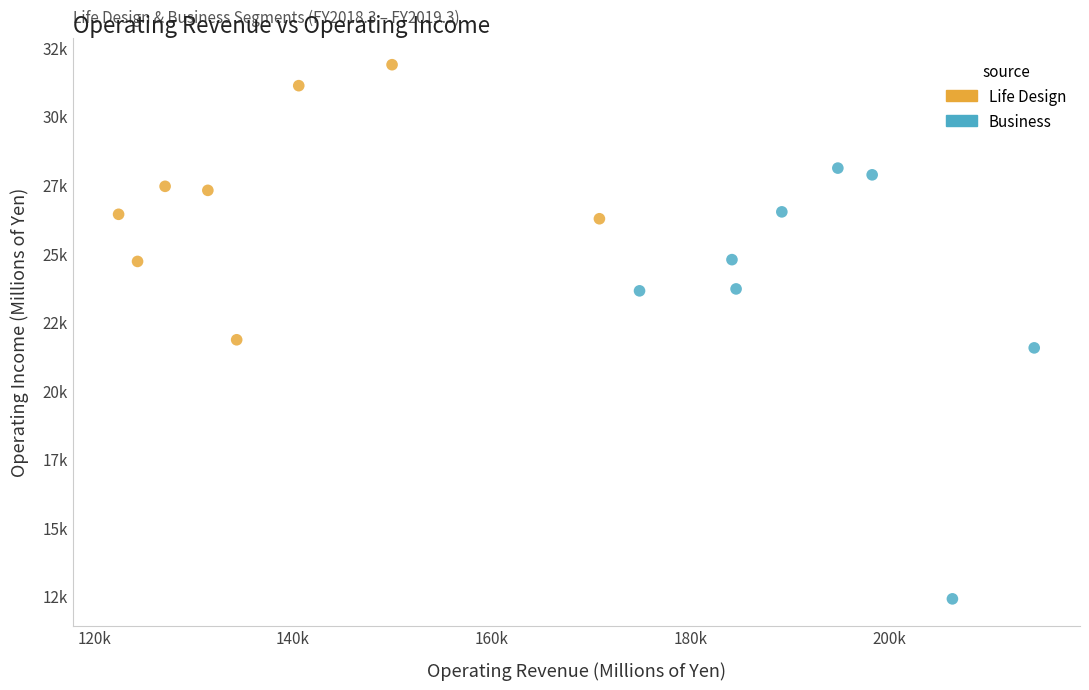

What are all the series names shown in the legend?

Life Design, Business